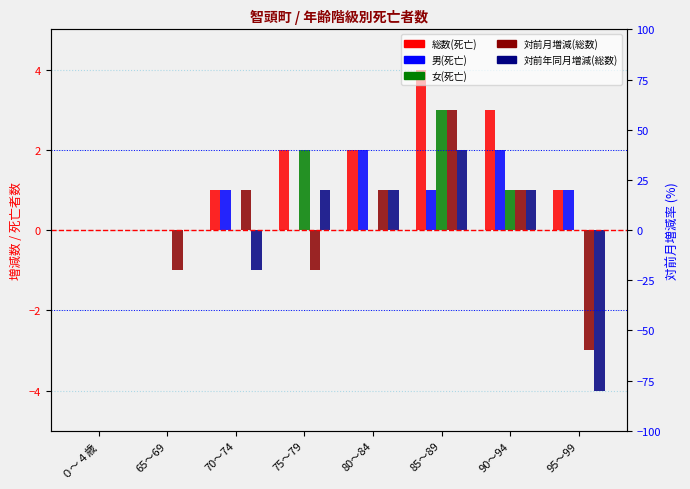

Are the bars horizontal?

No